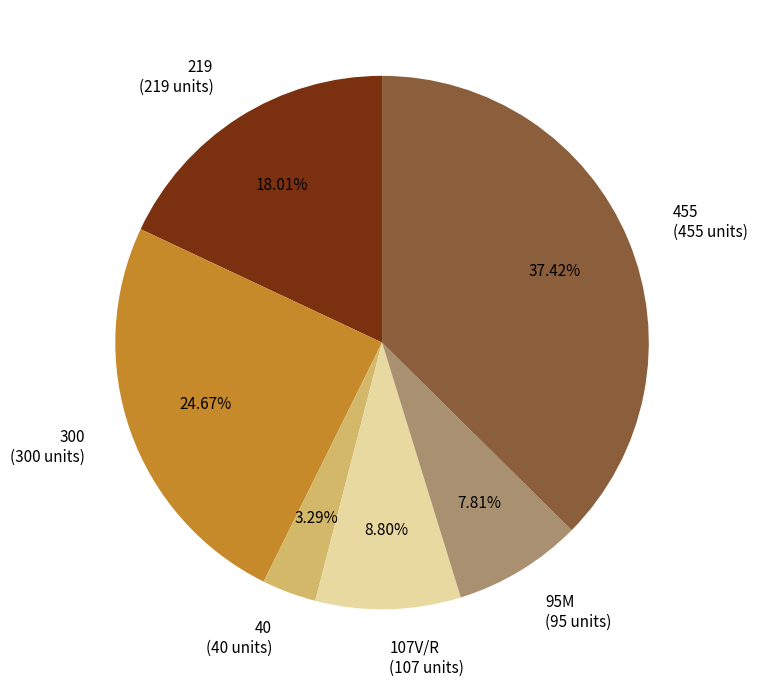

Does any single category account for the majority?

No